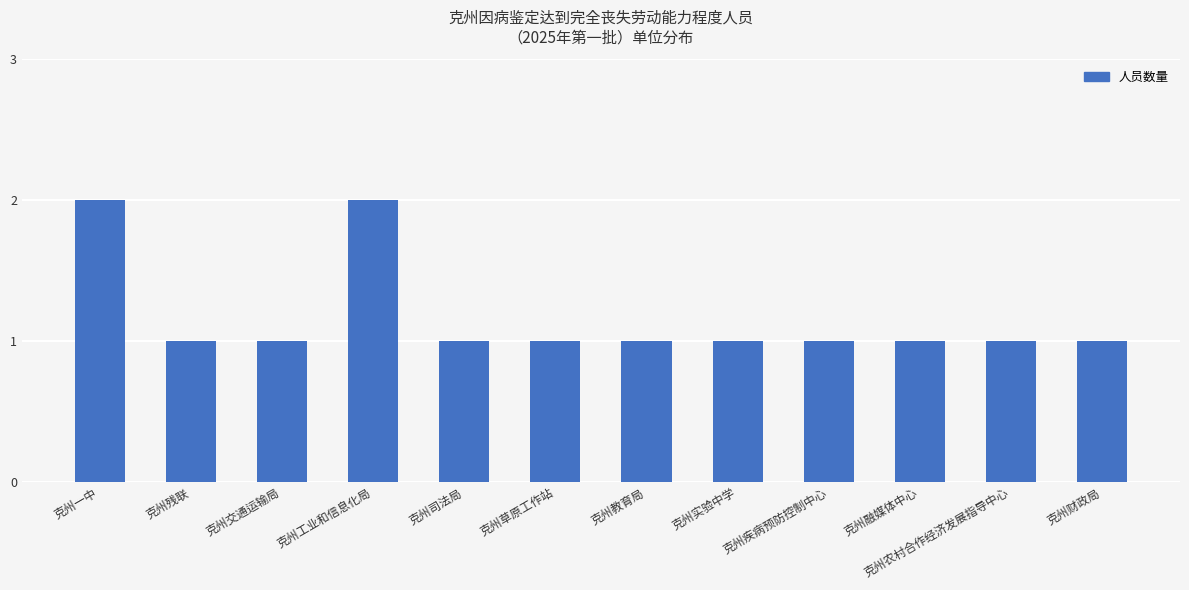

Reading left to right, transcribe all the data shown in this chart.

克州一中=2	克州残联=1	克州交通运输局=1	克州工业和信息化局=2	克州司法局=1	克州草原工作站=1	克州教育局=1	克州实验中学=1	克州疾病预防控制中心=1	克州融媒体中心=1	克州农村合作经济发展指导中心=1	克州财政局=1